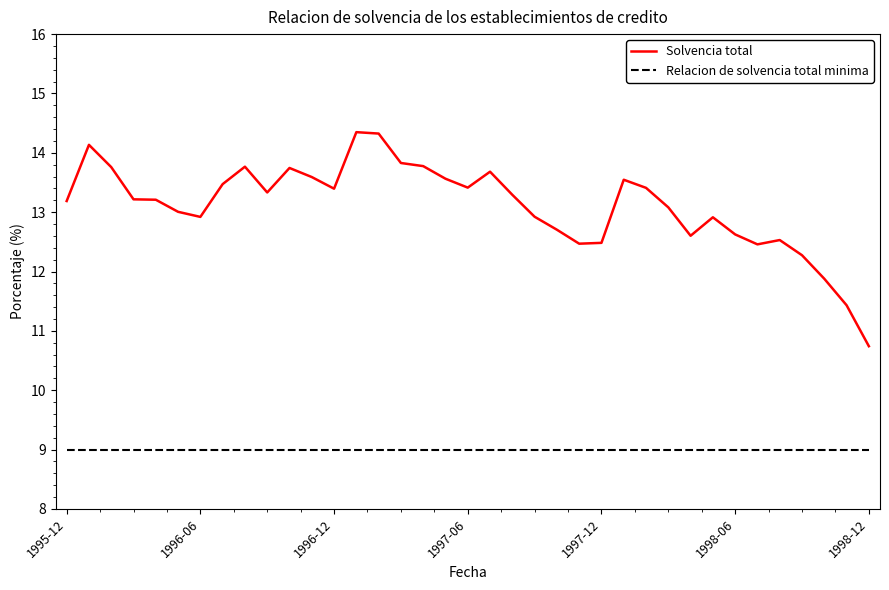

Which series has the largest total across all categories?

Solvencia total